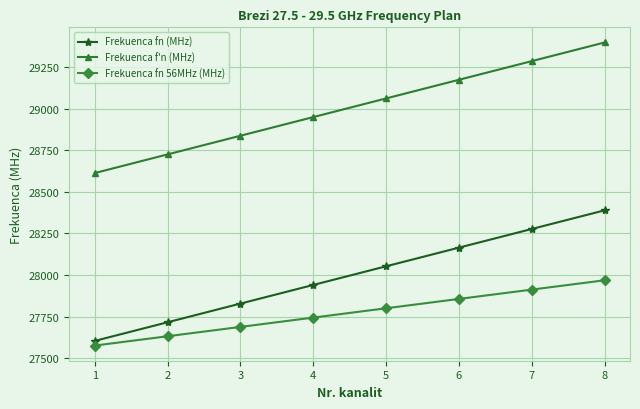

What is the maximum value shown in the chart?

29396.5